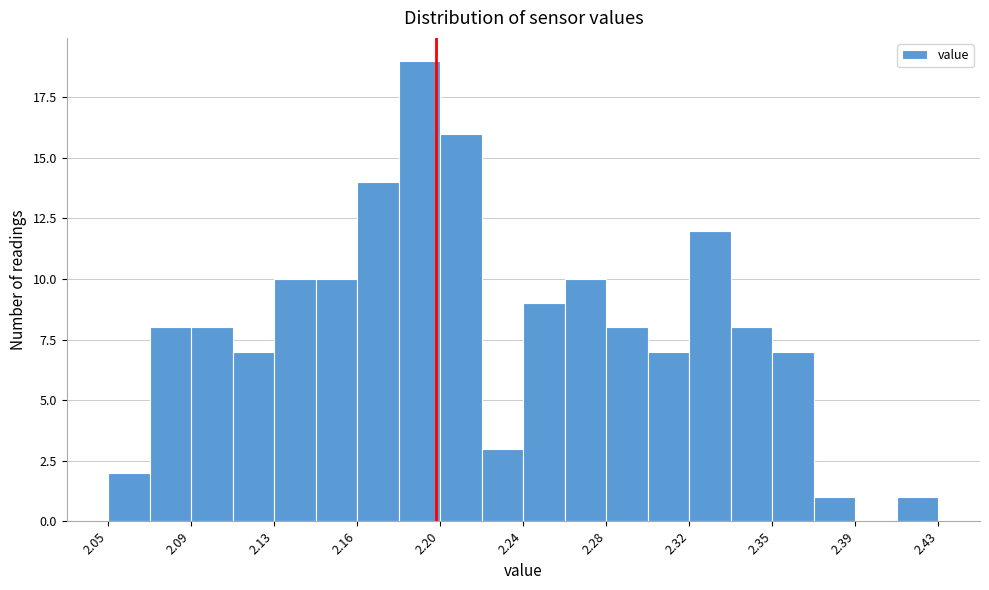

Around what value on the x-axis is the tallest bar? Give the approximate position of its centre, as read against the axis.

2.195